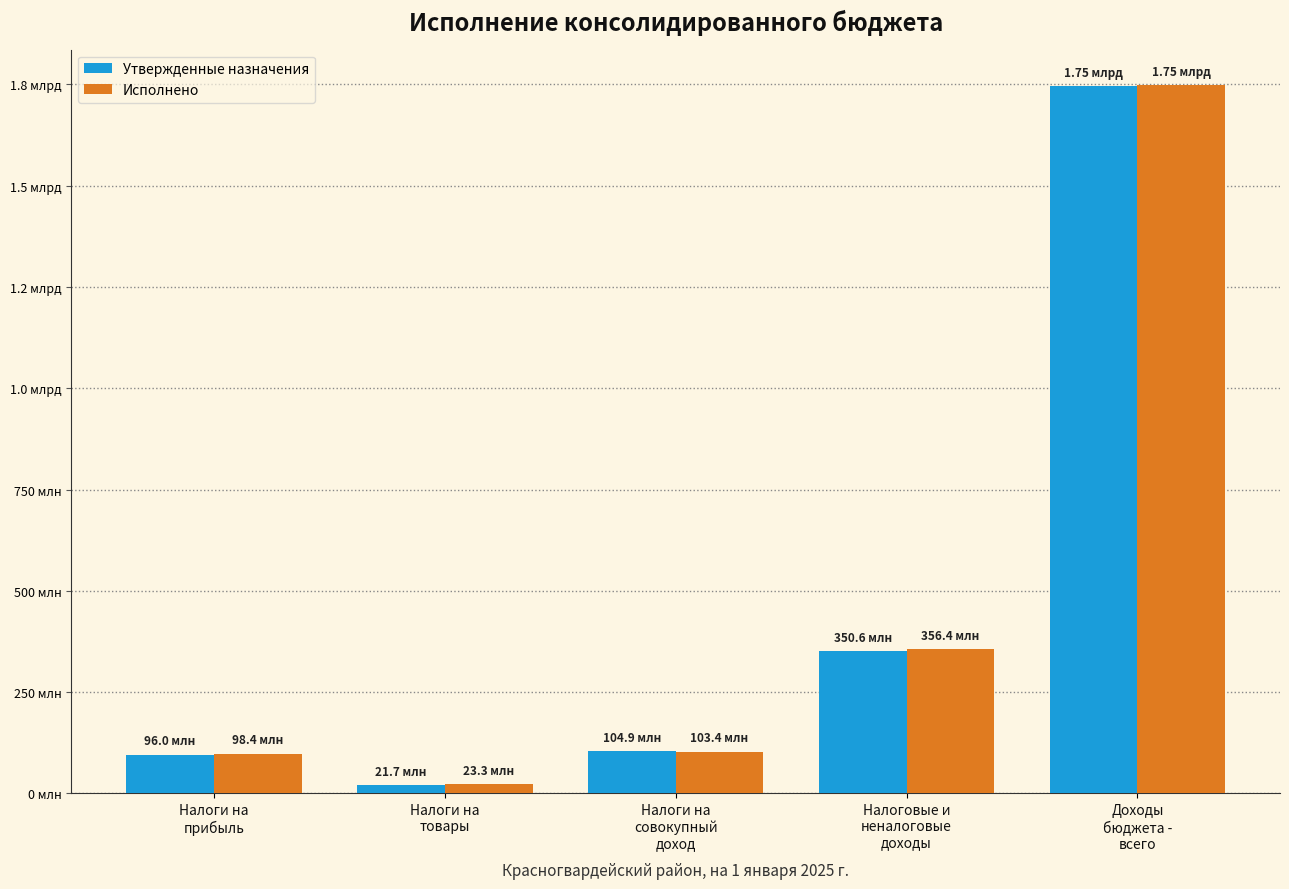

Reading right to left, list all the values displayed in this chart.

Утвержденные назначения: Доходы
бюджета -
всего=1745990836.3	Налоговые и
неналоговые
доходы=350600069.3	Налоги на
совокупный
доход=104859200.0	Налоги на
товары=21720300.0	Налоги на
прибыль=95951300.0
Исполнено: Доходы
бюджета -
всего=1748339018.2	Налоговые и
неналоговые
доходы=356428397.9	Налоги на
совокупный
доход=103427645.1	Налоги на
товары=23269885.0	Налоги на
прибыль=98417849.1